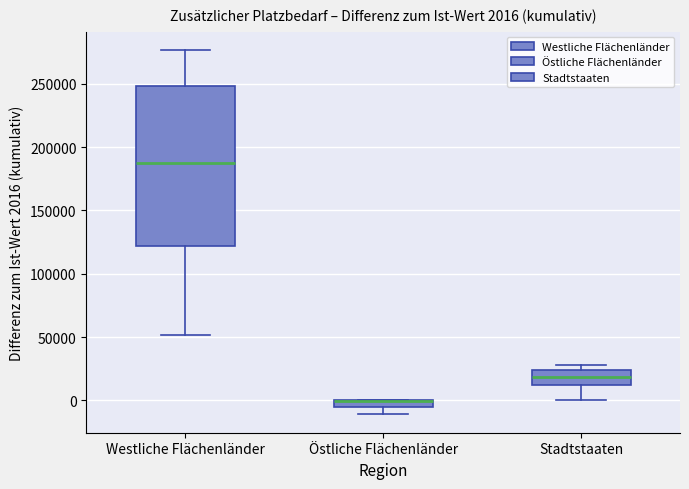

Comparing the boxes themselves (not the whiskers), which one is the tallest?

Westliche Flächenländer